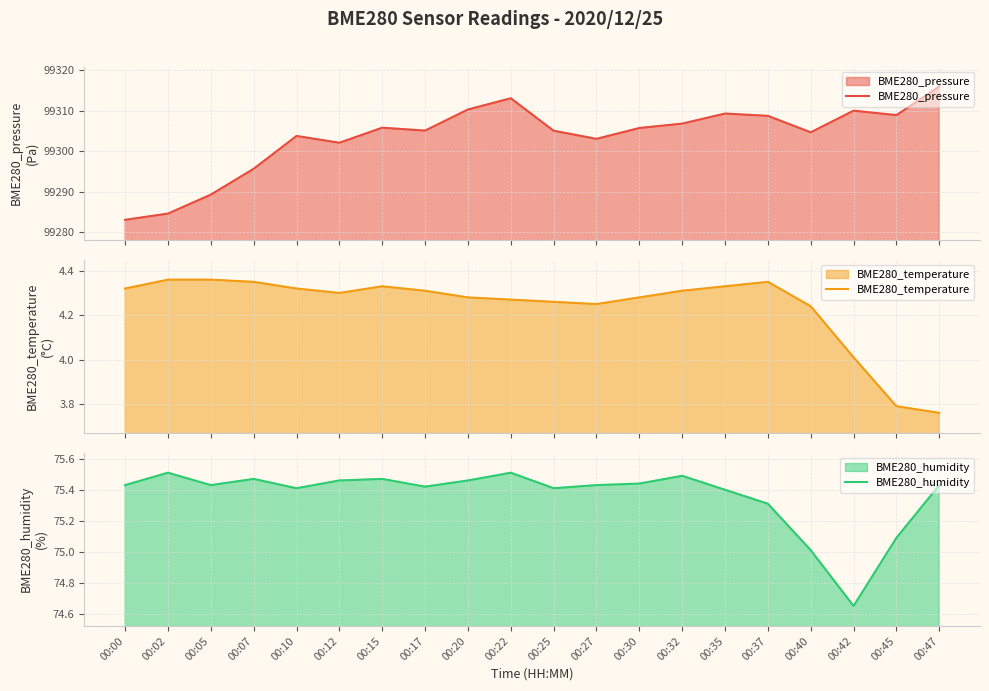

How many values in the BME280_humidity series exceed 75?

19